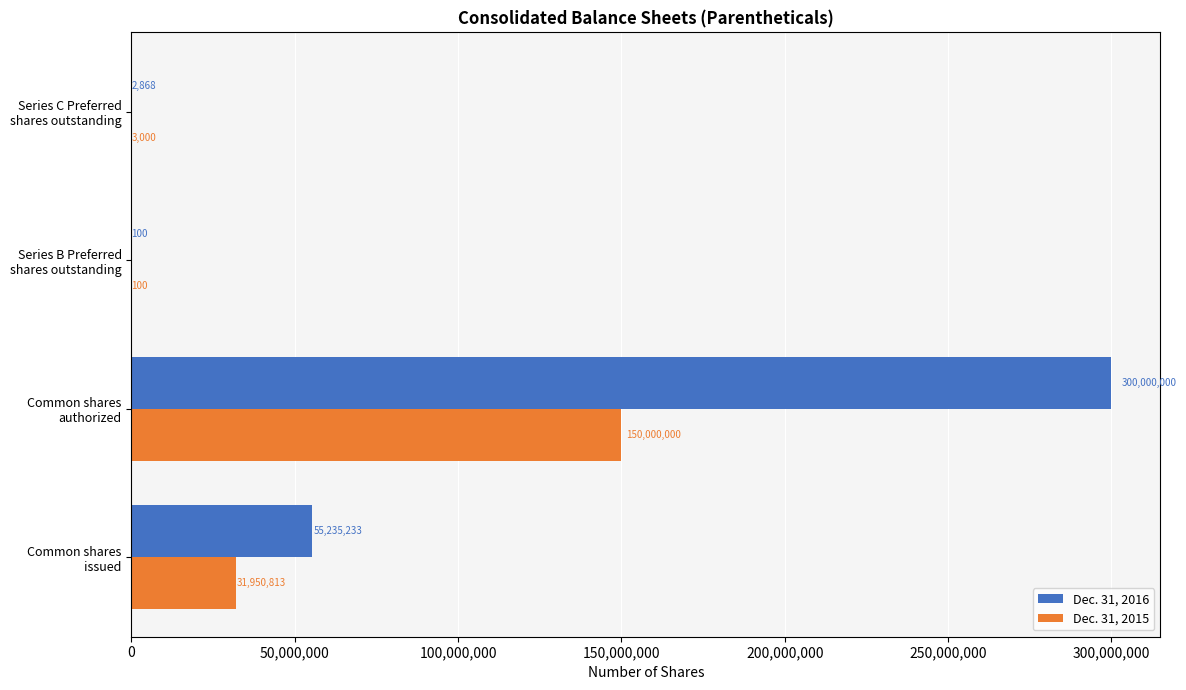

What is the sum of all Dec. 31, 2015 values?

181953913